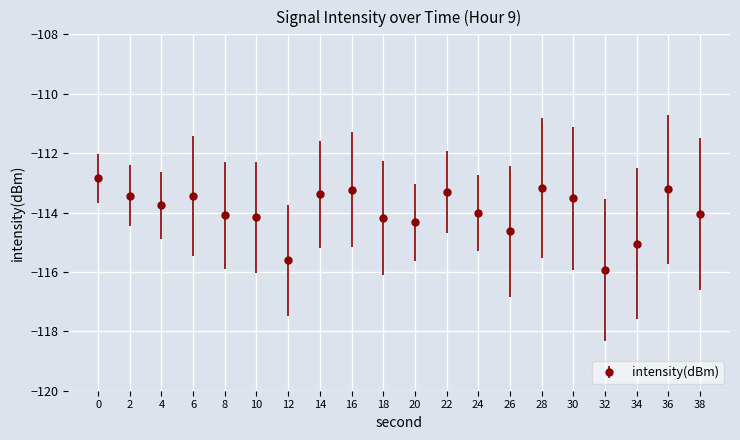

What is the difference between the values at 36 and 6?

0.2